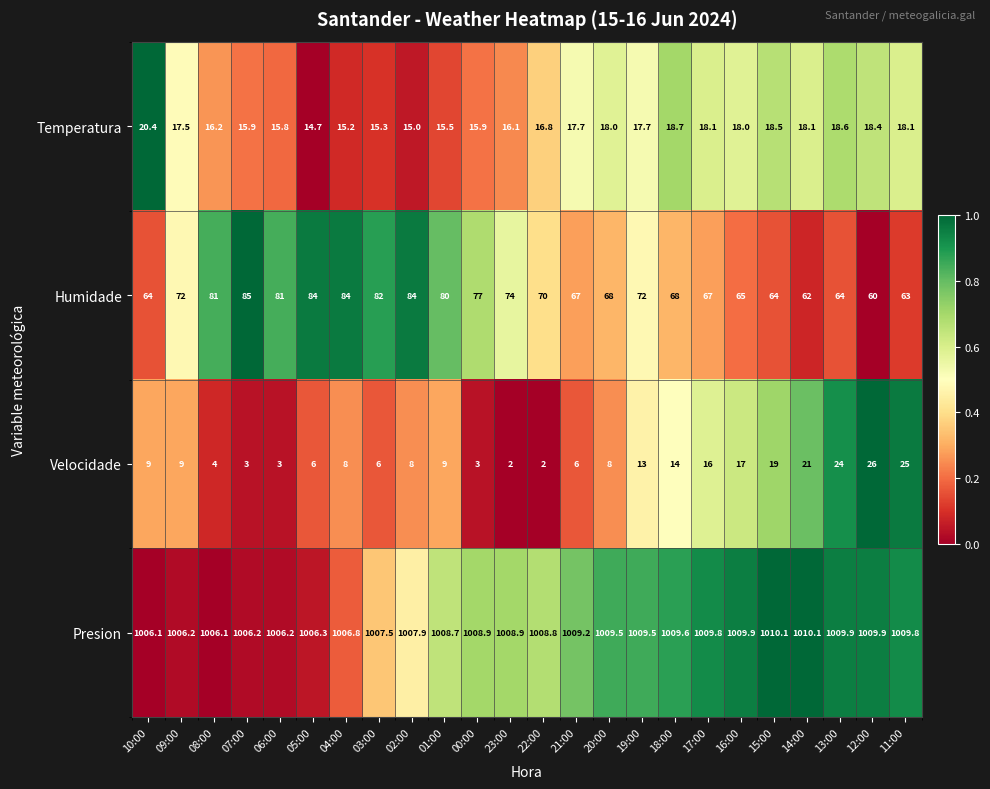

At which category is the sum across all series the highest?

13:00